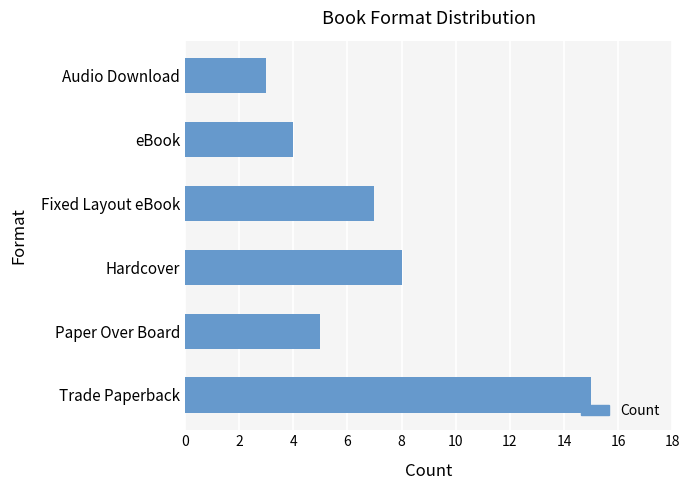

Where is the data nearest to the value 9?

Hardcover